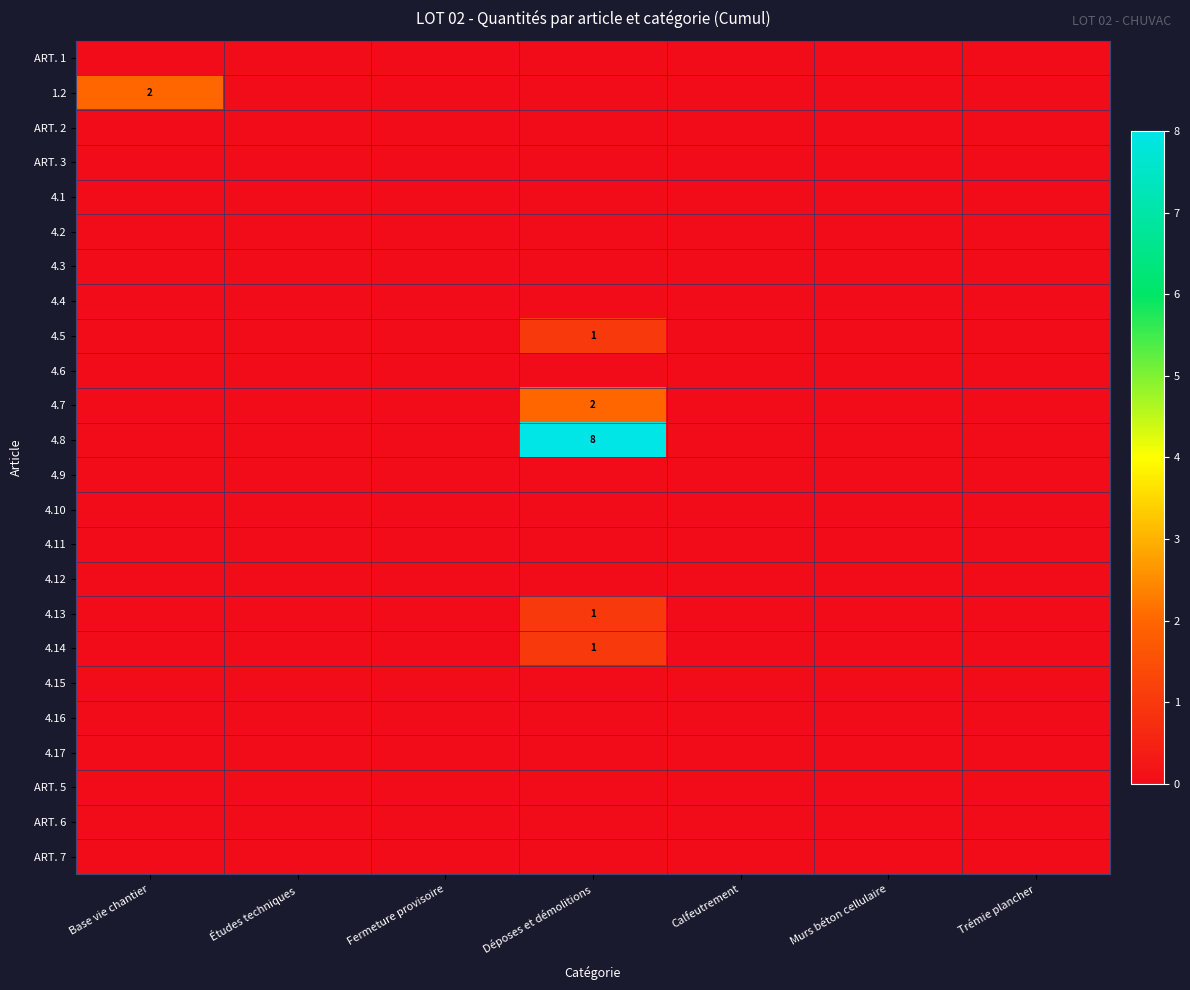

The 4.5 series shows 1 at Déposes et démolitions. True or false?

True